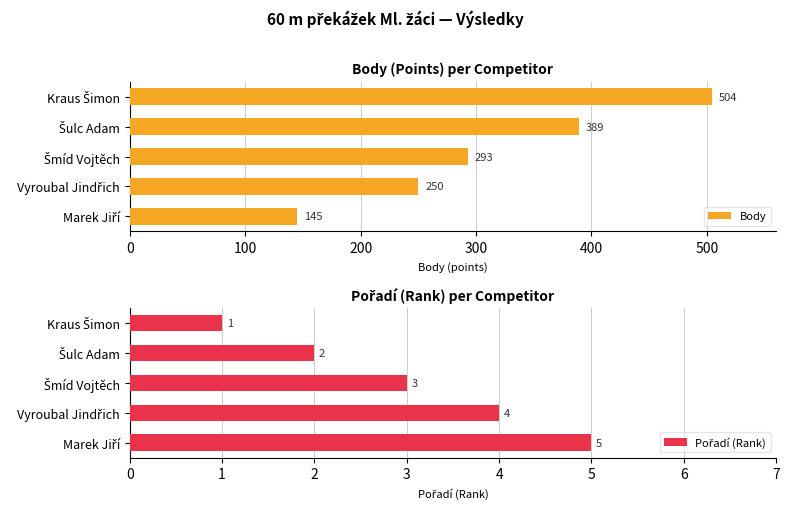

What is the maximum value shown in the chart?

504